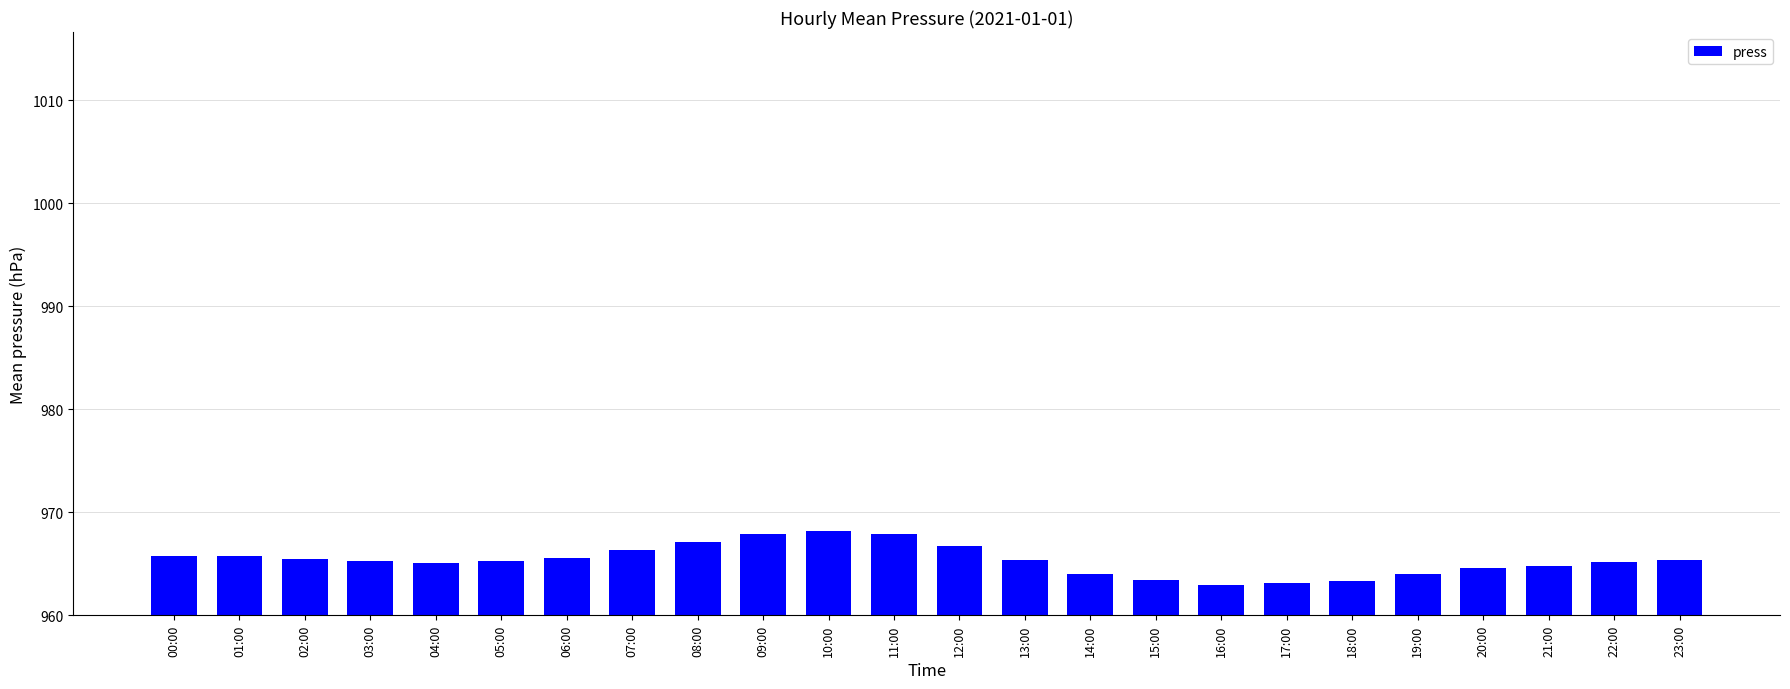

How many series are shown in this chart?

1